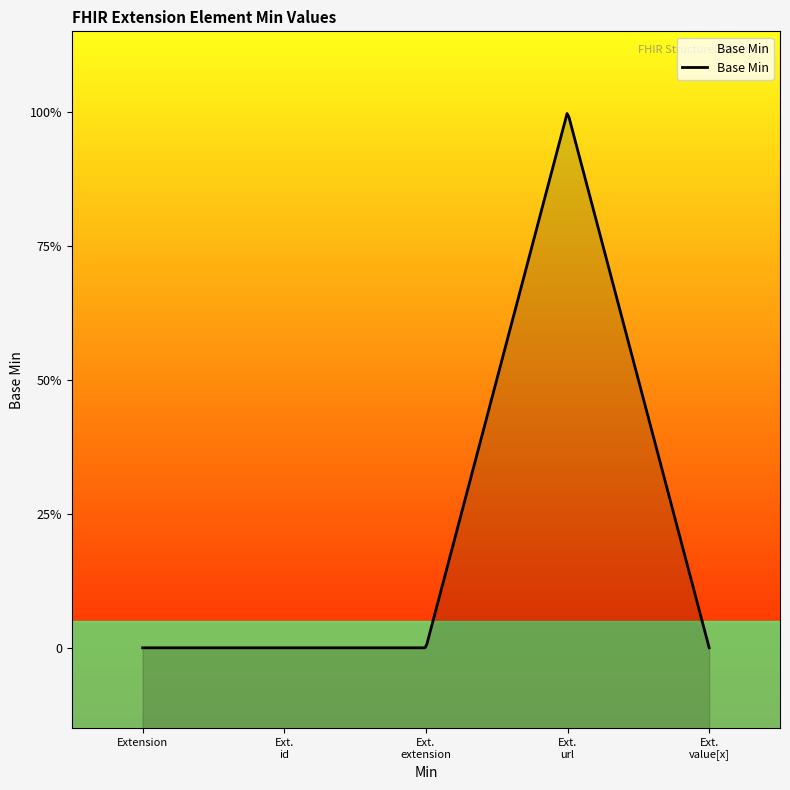

How many points are higher than both their immediate neighbors (excluding endpoints)?

1